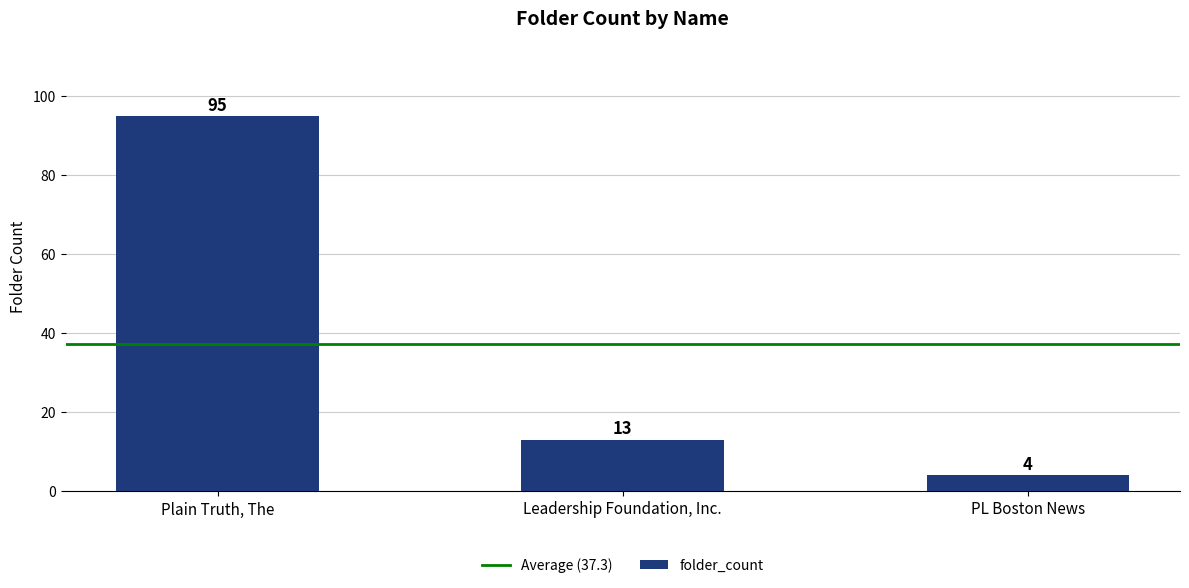

Is it true that the value at Leadership Foundation, Inc. is 22?

False